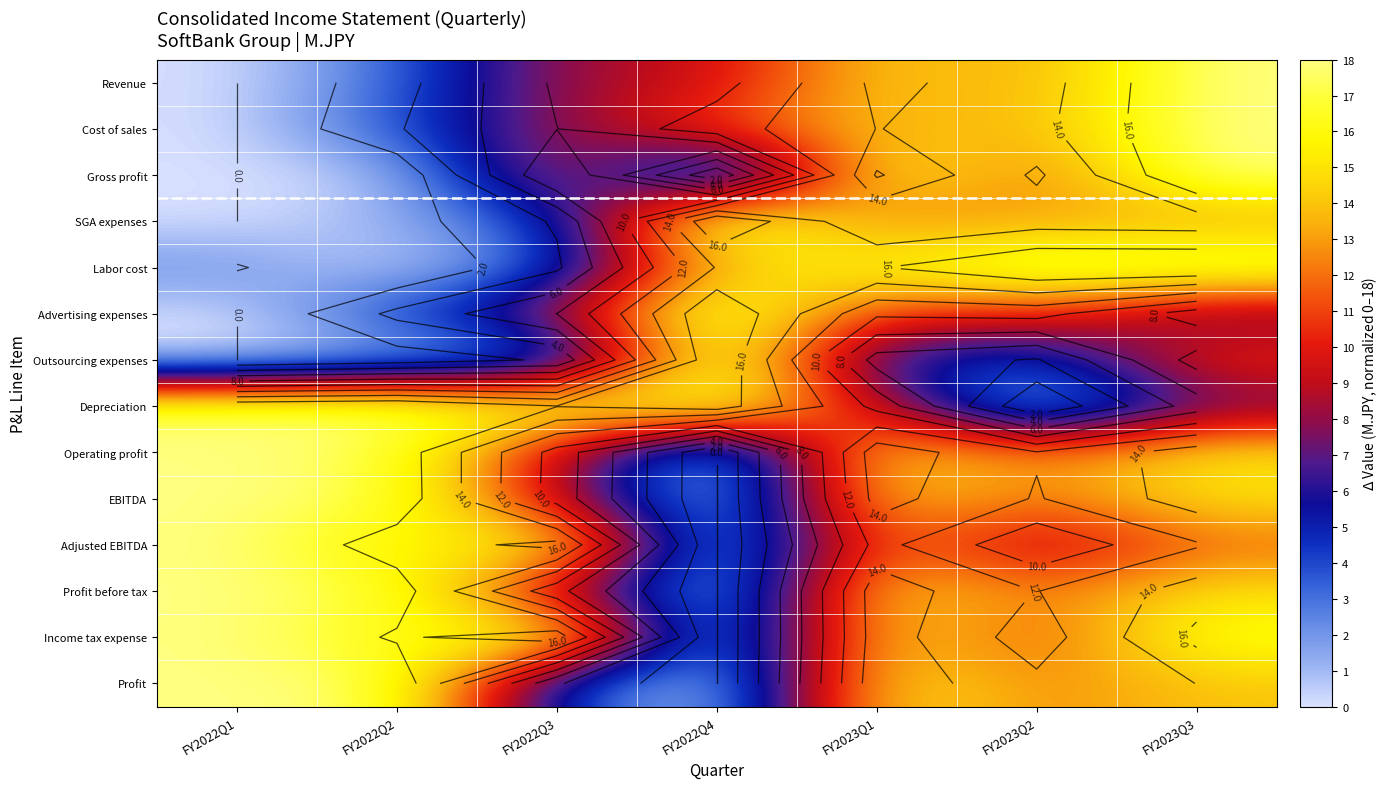

Which label corresponds to the largest value in the chart?

FY2023Q3